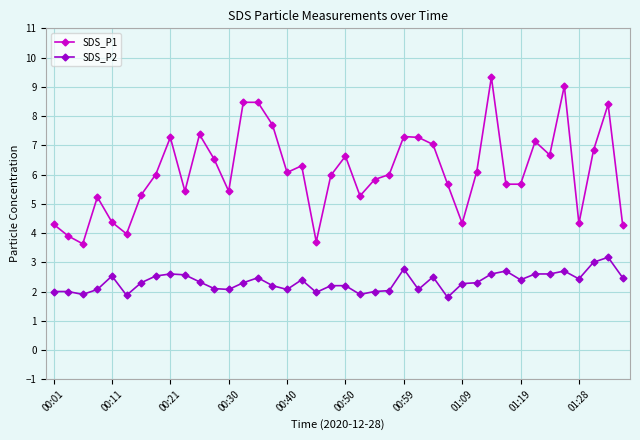

Which series has the largest total across all categories?

SDS_P1